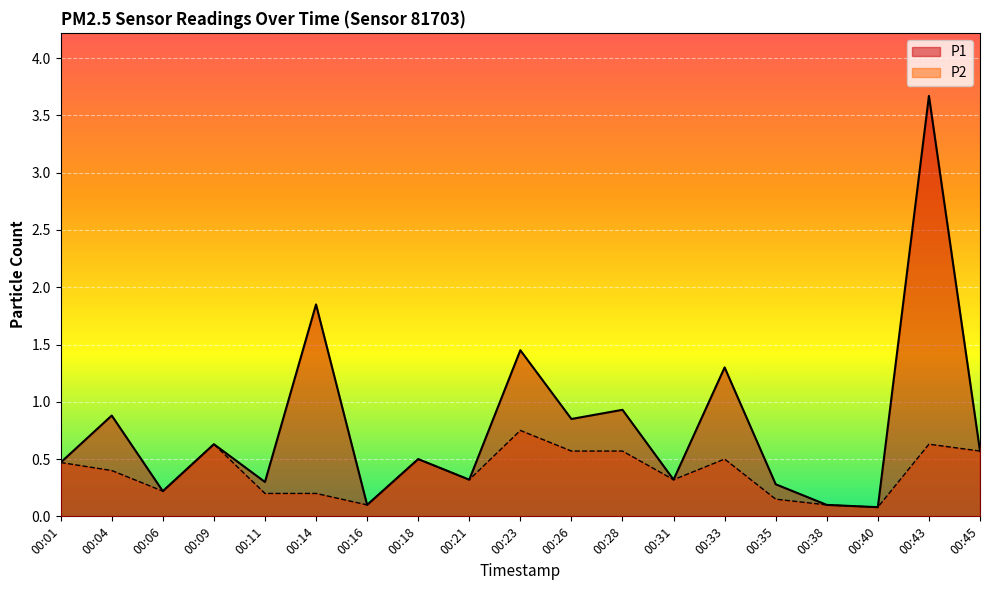

Rank the categories by P1 value from lowest to highest.

00:40, 00:16, 00:38, 00:06, 00:35, 00:11, 00:21, 00:31, 00:01, 00:18, 00:45, 00:09, 00:26, 00:04, 00:28, 00:33, 00:23, 00:14, 00:43